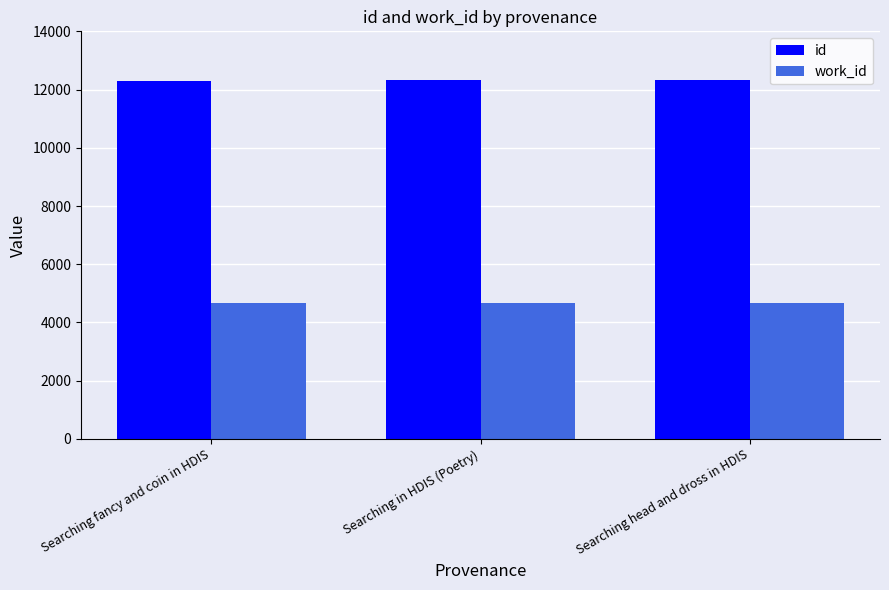

How many distinct data groups are displayed?

2